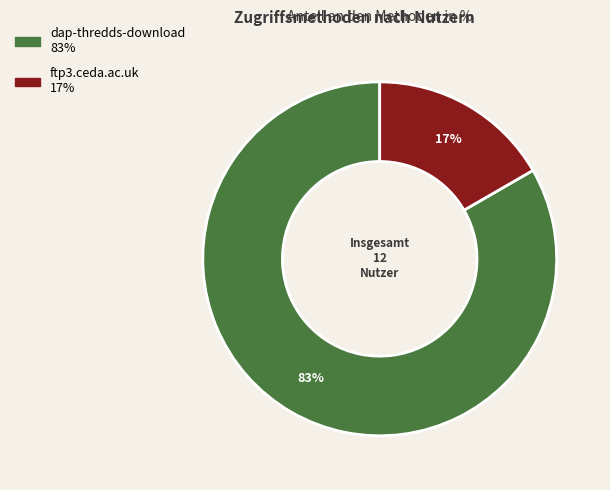

The ftp3.ceda.ac.uk slice represents 26% of the pie. True or false?

False